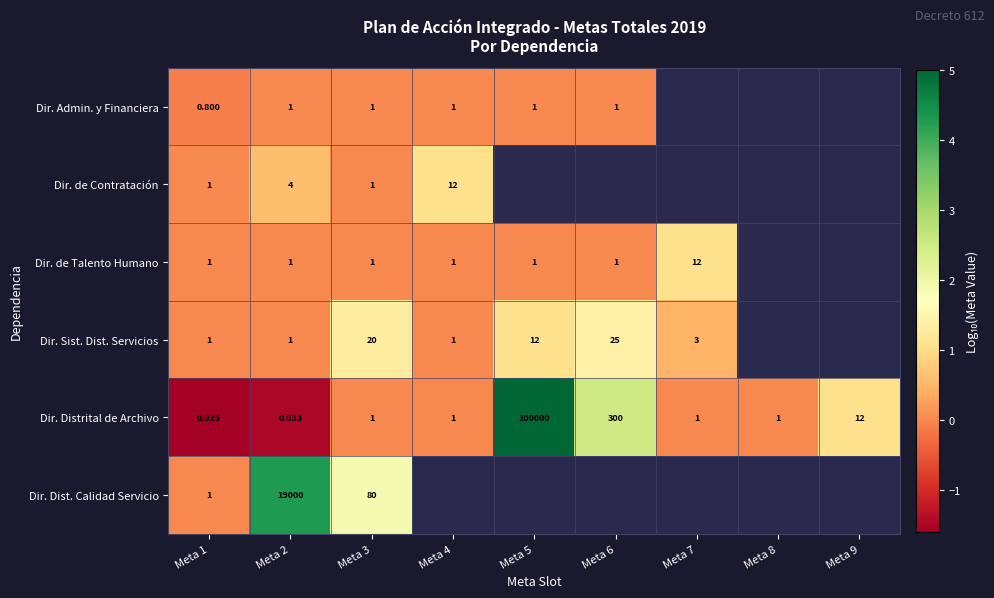

What is the highest value of the Dir. Dist. Calidad Servicio series?

4.3